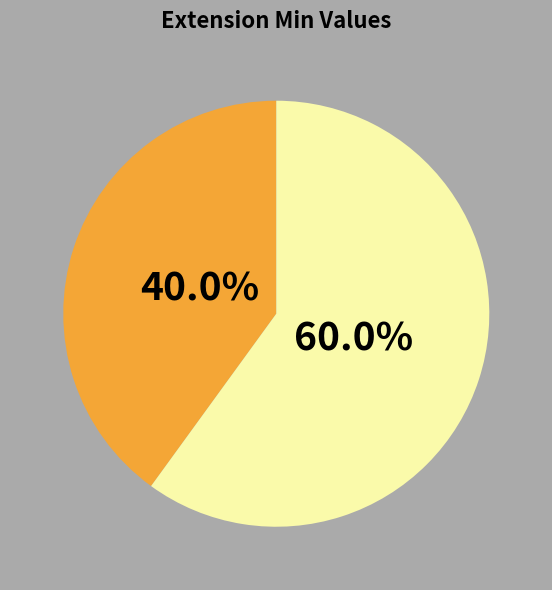

Is there a majority slice in this chart?

Yes